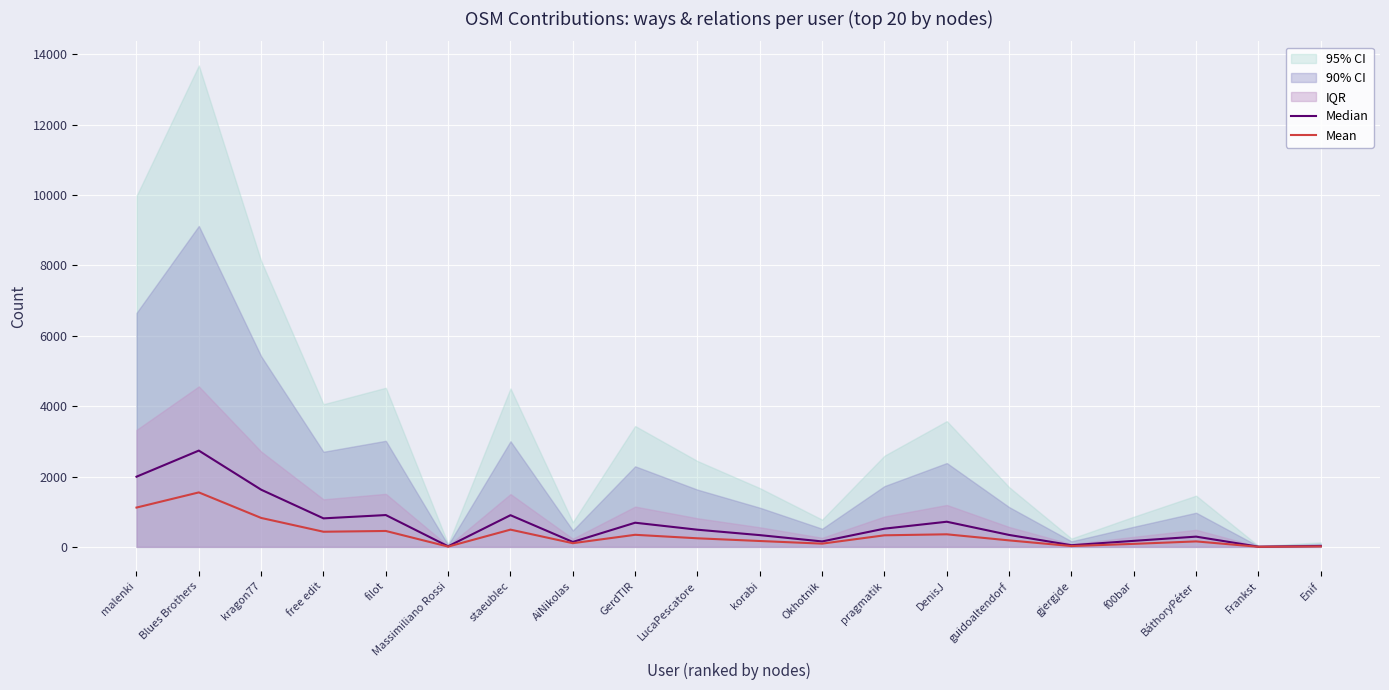

True or false: Median and Mean intersect in this chart.

False